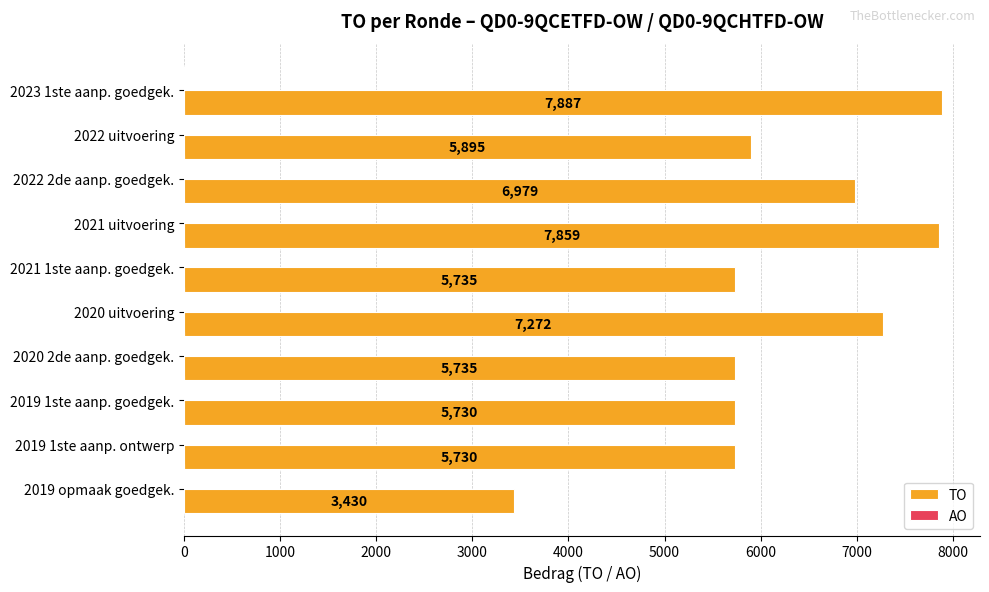

The chart shows a value of 5730 at 2019 1ste aanp. goedgek.. True or false?

True